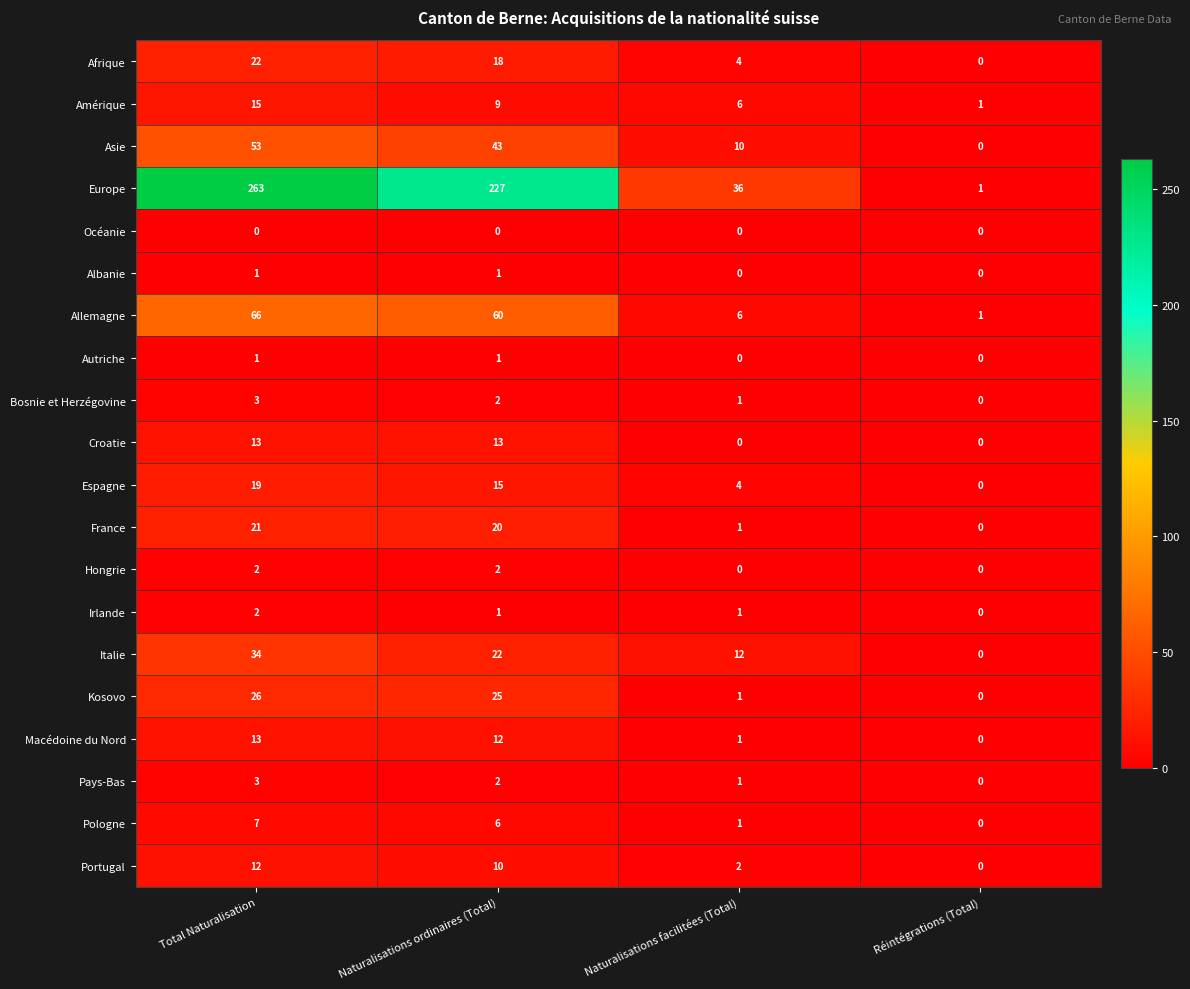

At which label does Afrique first exceed 18?

Total Naturalisation